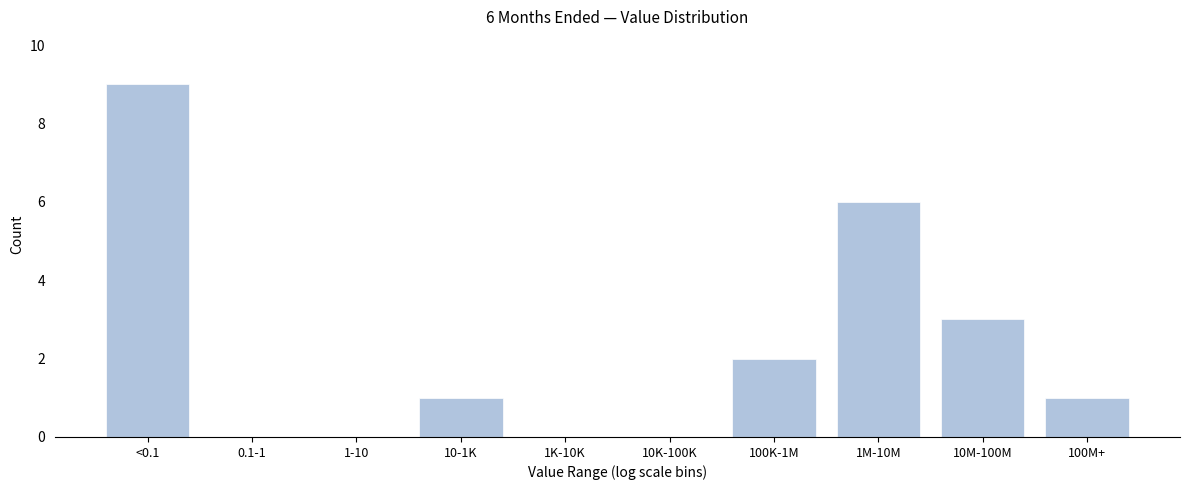

Reading right to left, extract all data points from this chart.

100M+=1	10M-100M=3	1M-10M=6	100K-1M=2	10K-100K=0	1K-10K=0	10-1K=1	1-10=0	0.1-1=0	<0.1=9